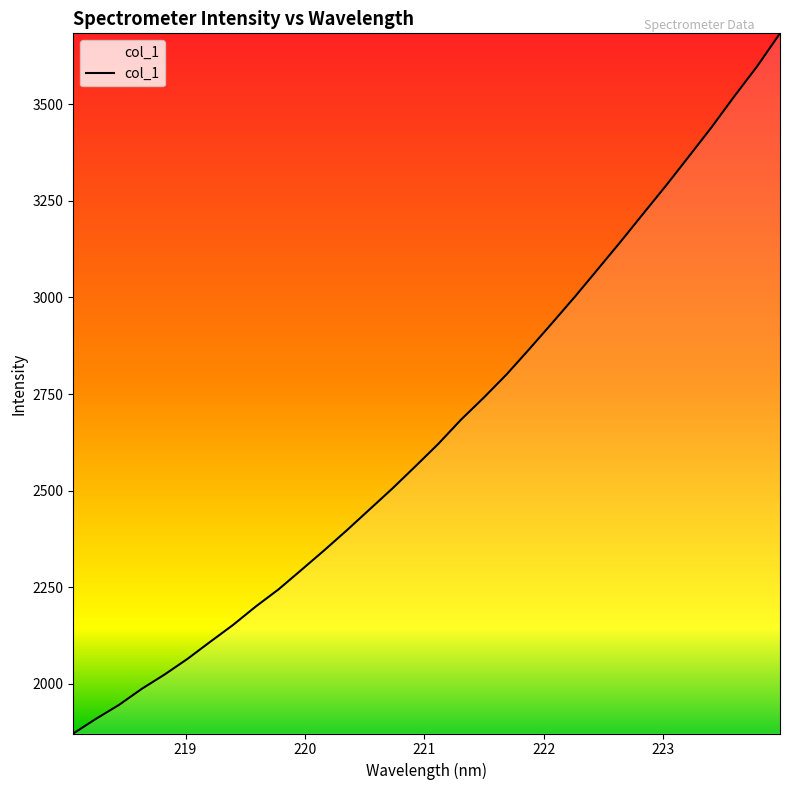

What is the maximum value shown in the chart?

3683.7